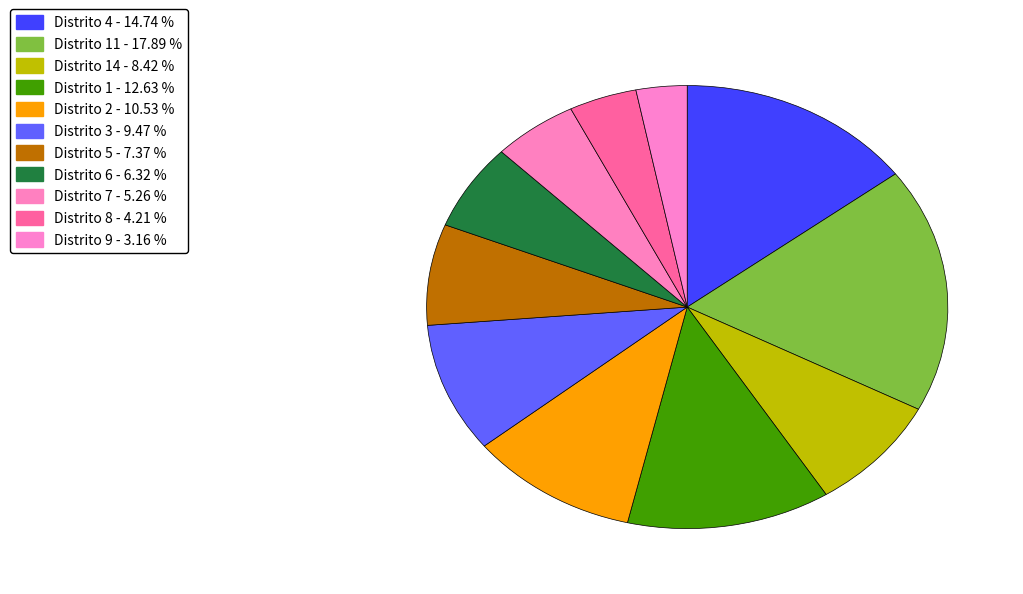

Count the number of slices in the pie.

11